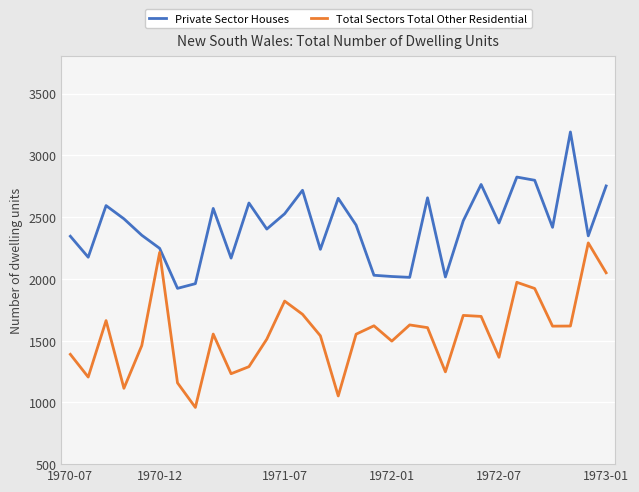

What is the difference between the maximum and minimum values in the Private Sector Houses series?

1266